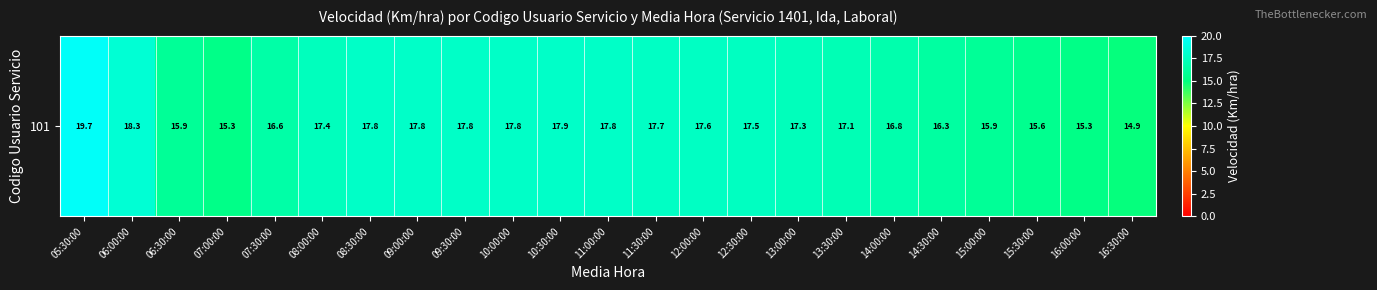

The value at 09:30:00 is 30.1. True or false?

False